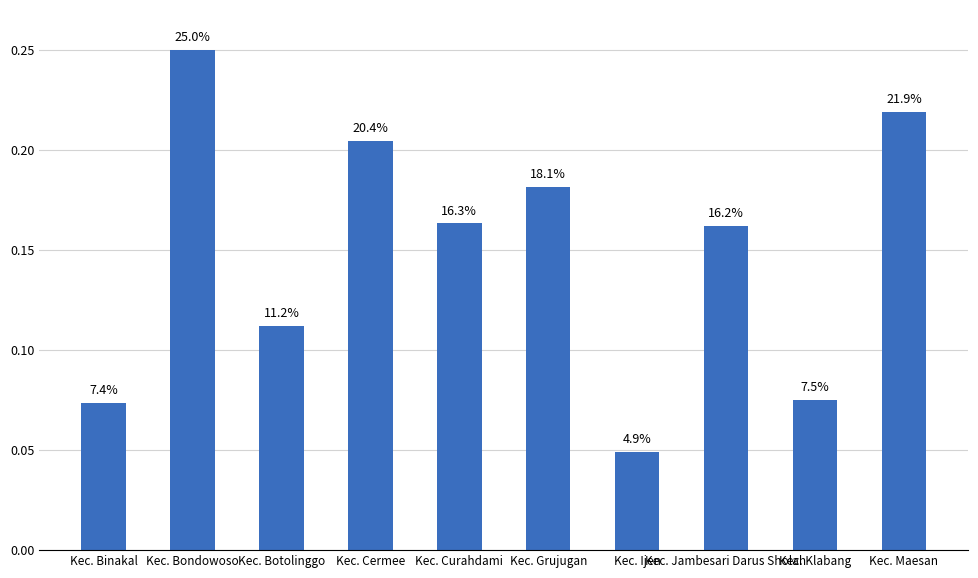

Rank the categories by value from lowest to highest.

Kec. Ijen, Kec. Binakal, Kec. Klabang, Kec. Botolinggo, Kec. Jambesari Darus Sholah, Kec. Curahdami, Kec. Grujugan, Kec. Cermee, Kec. Maesan, Kec. Bondowoso